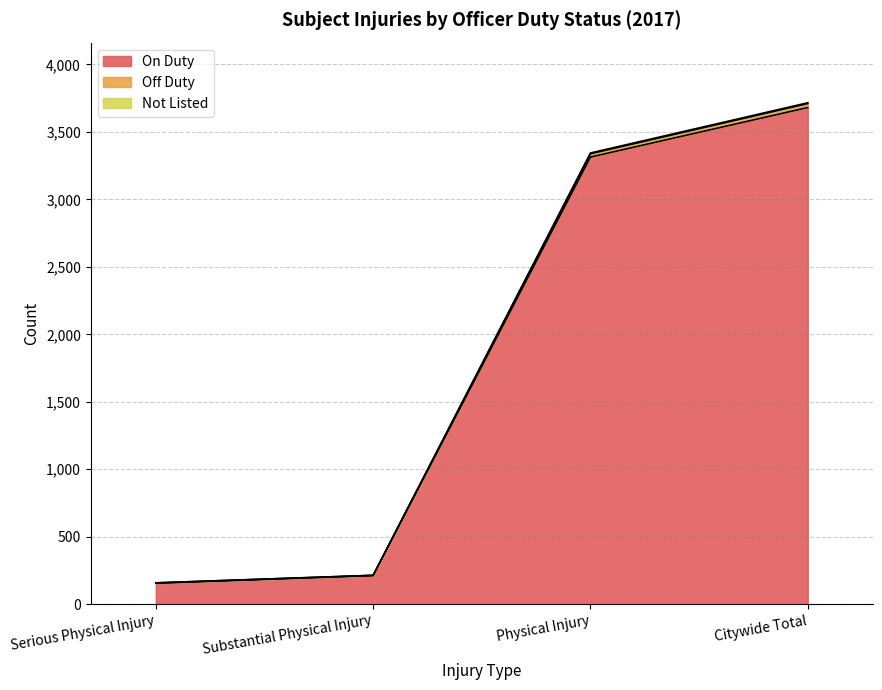

What is the label of the 3rd point from the left?

Physical Injury